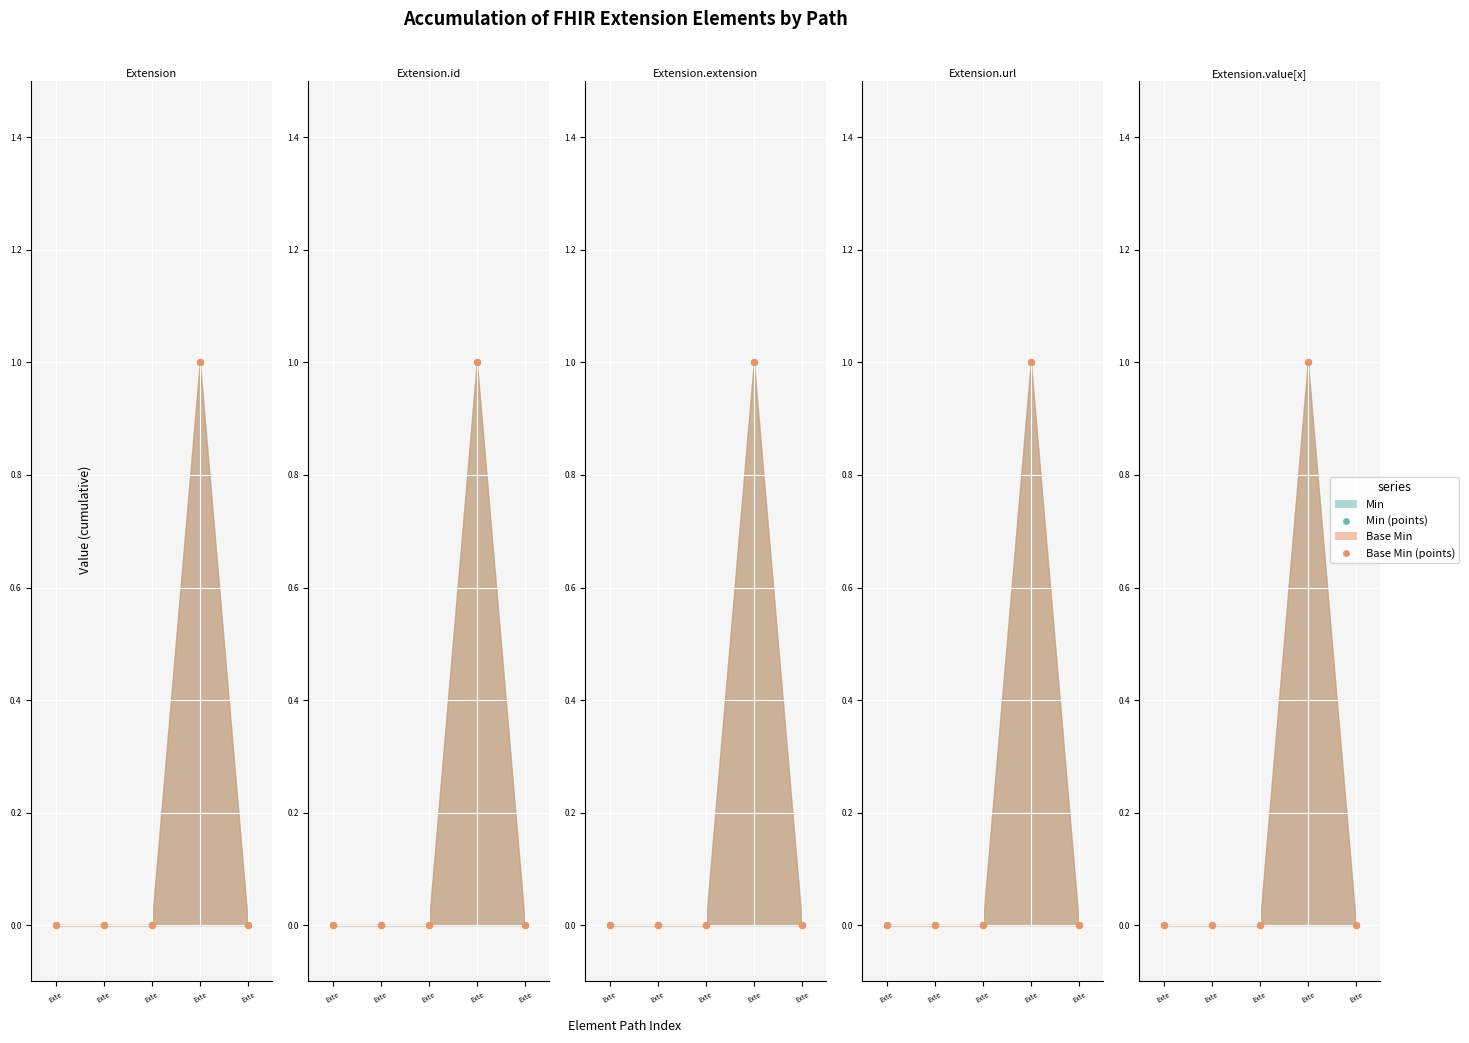

What are all the series names shown in the legend?

Min, Base Min